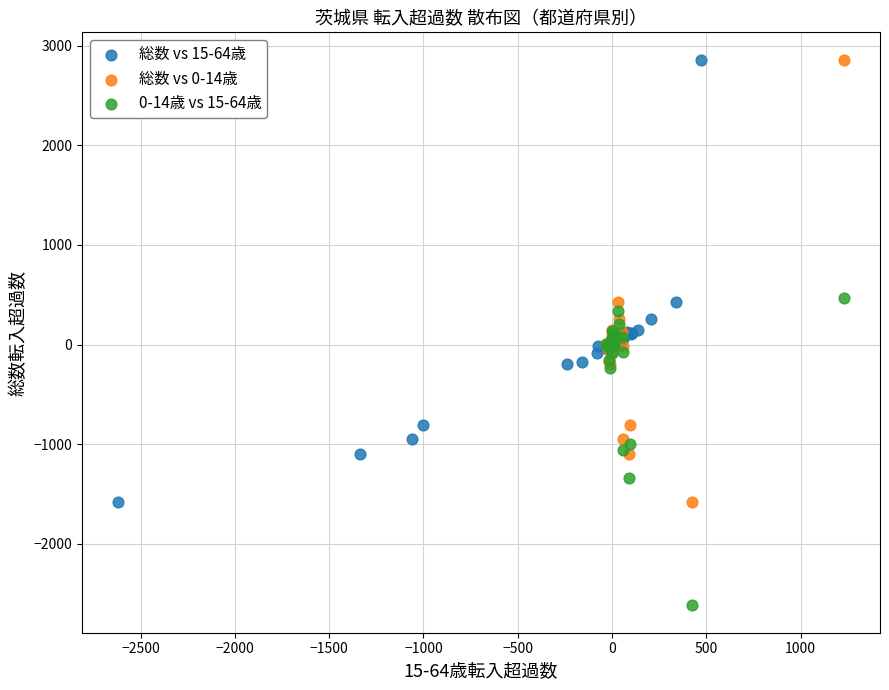

Which series reaches the minimum Y coordinate?

0-14歳 vs 15-64歳